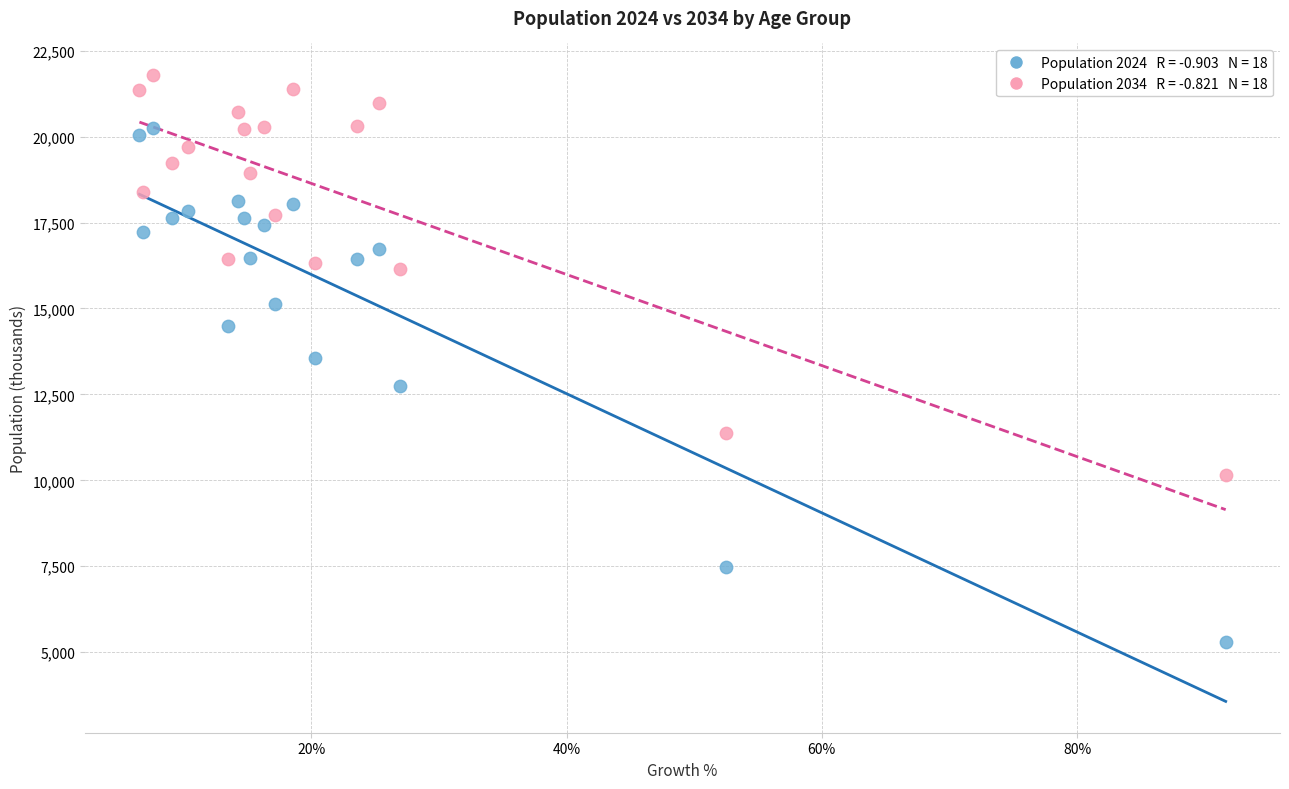

Across all data points, what is the range of Y values (max minus min)?

16502